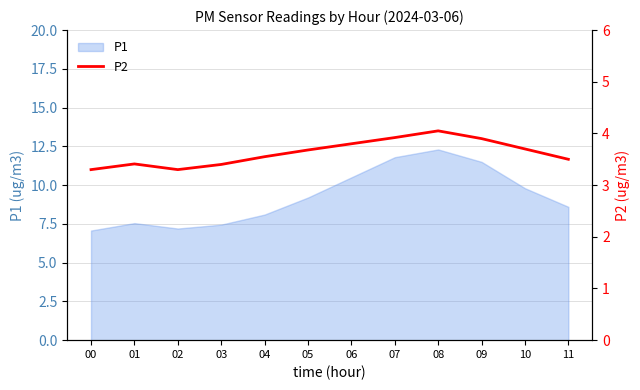

What is the minimum value for P1?

7.1